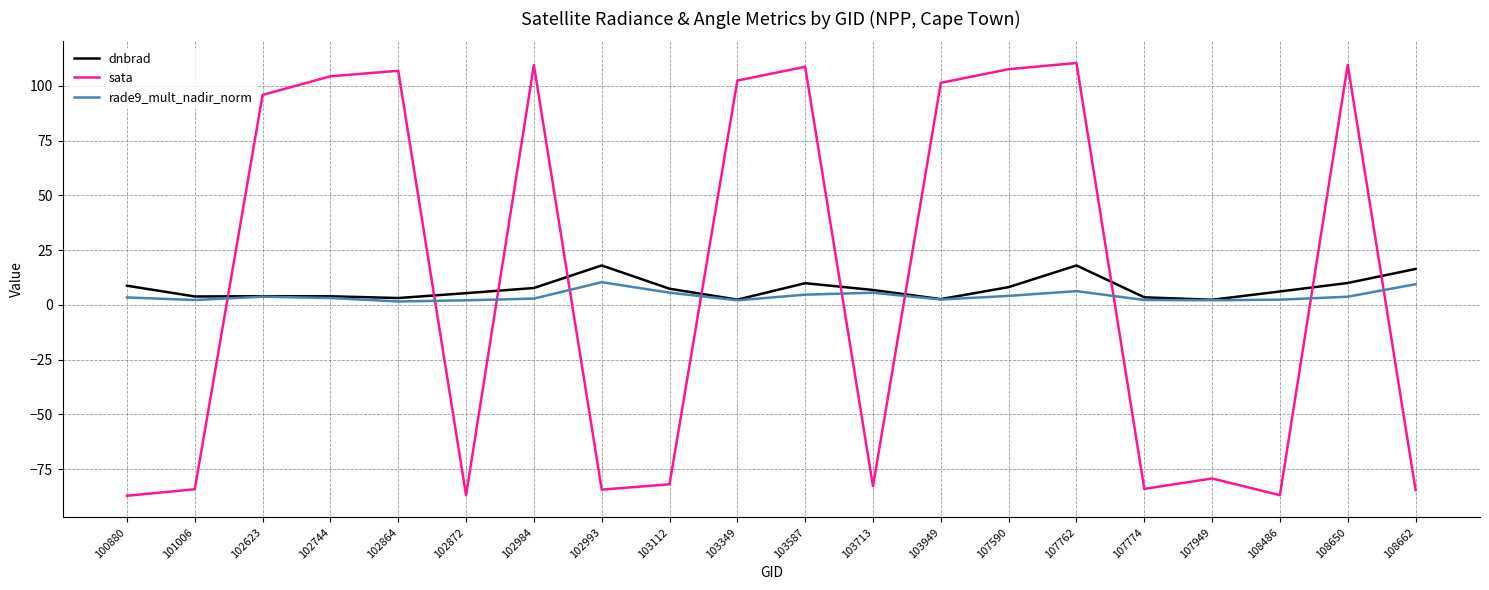

In rade9_mult_nadir_norm, how many points are lower than both neighbors (excluding endpoints)?

5